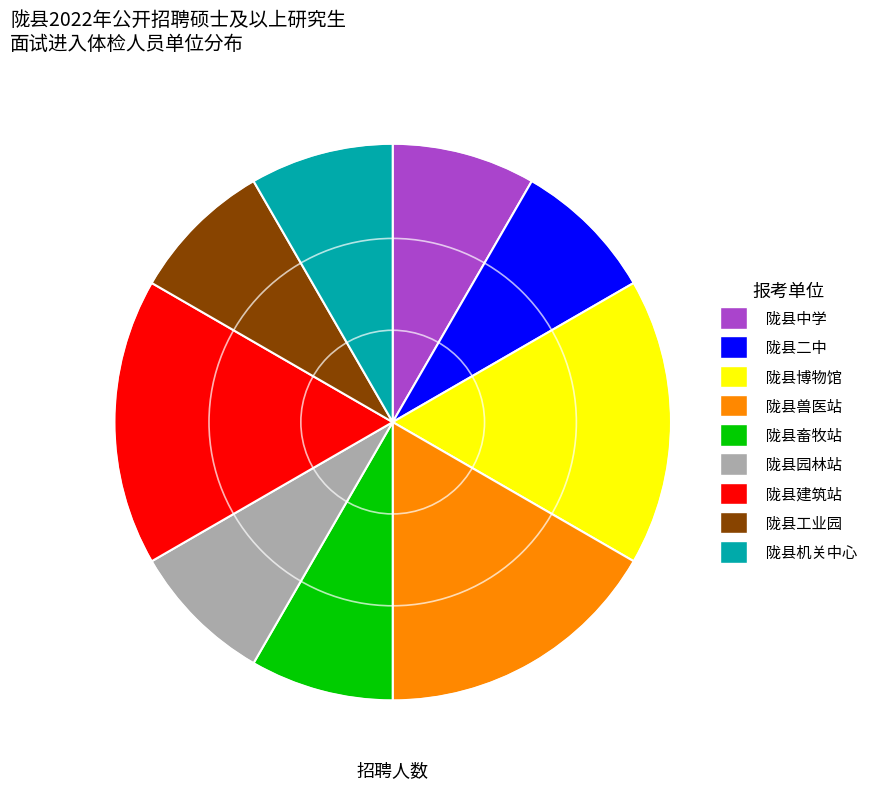

The 陇县中学 slice represents 1% of the pie. True or false?

False